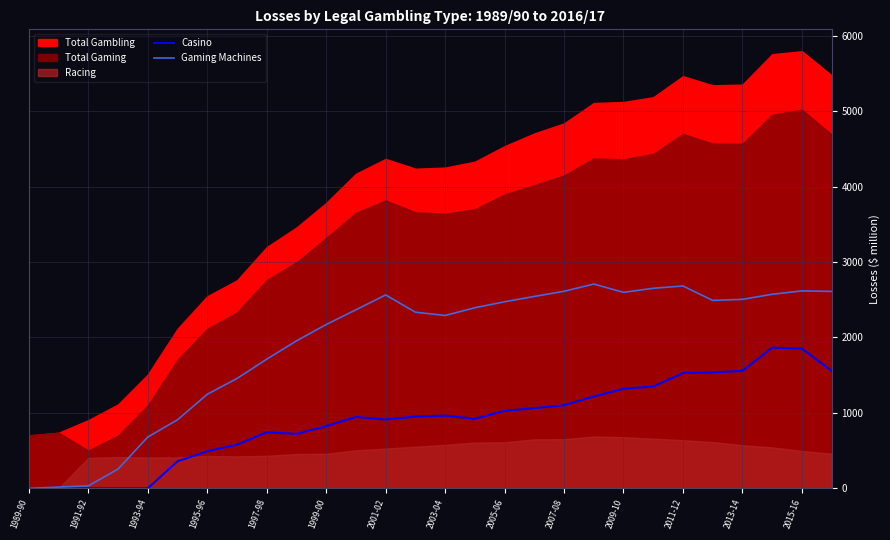

Count the number of categories in the chart.

28